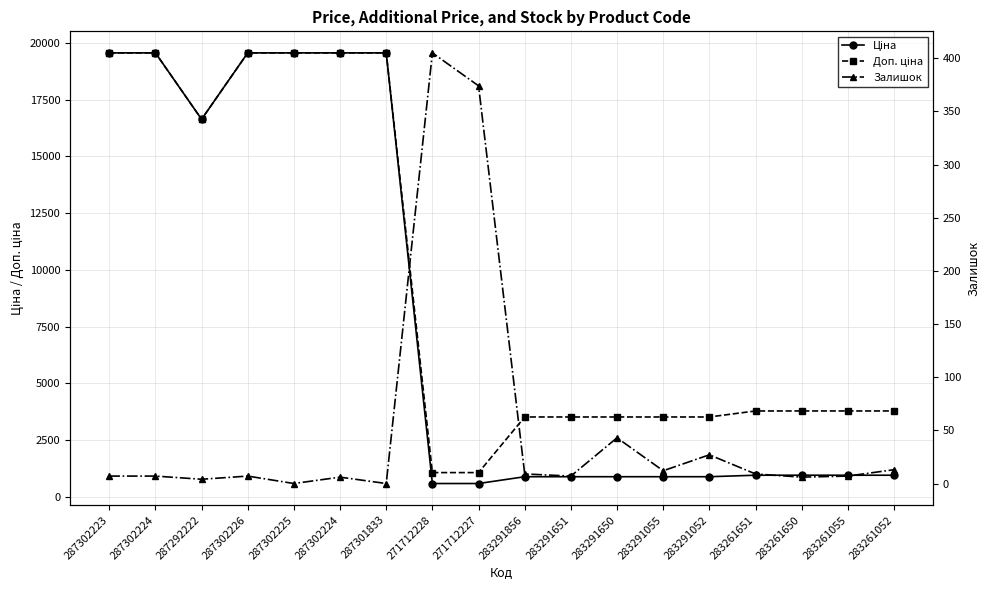

At which label does Ціна first exceed 944?

287302223